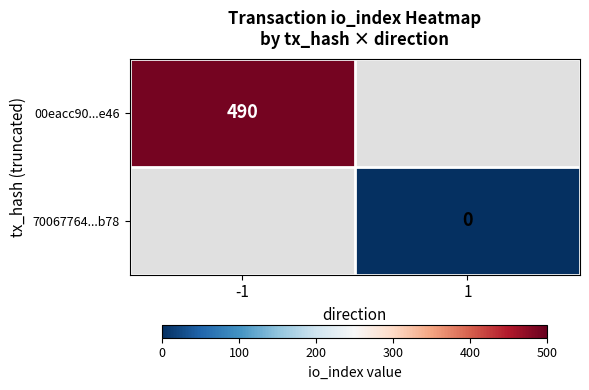

Is it true that 00eacc90...e46 equals 490 at -1?

True